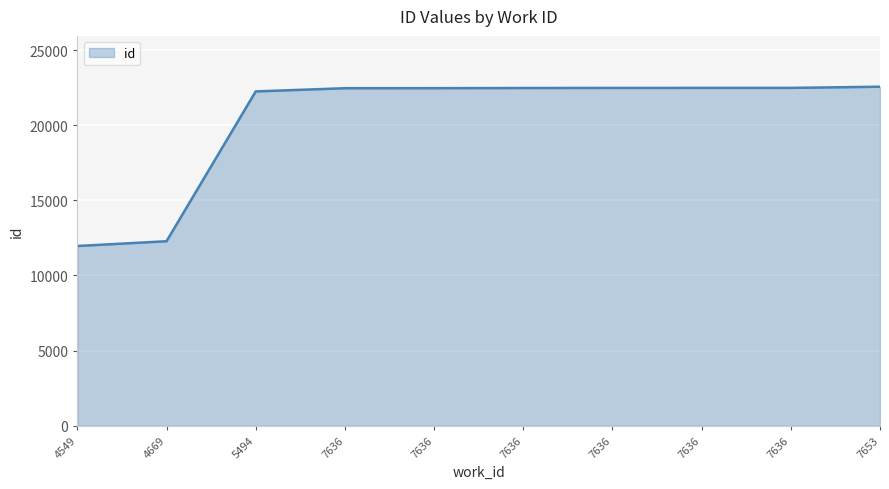

Approximately how many times larger is the value at 7636 compared to 4549?

1.9